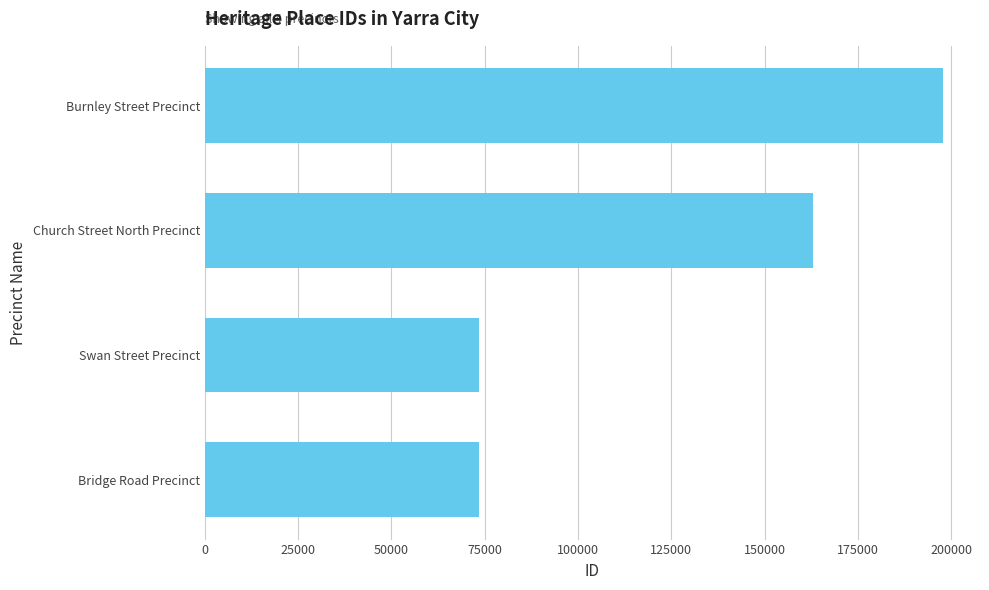

Which has a higher value, Church Street North Precinct or Swan Street Precinct?

Church Street North Precinct